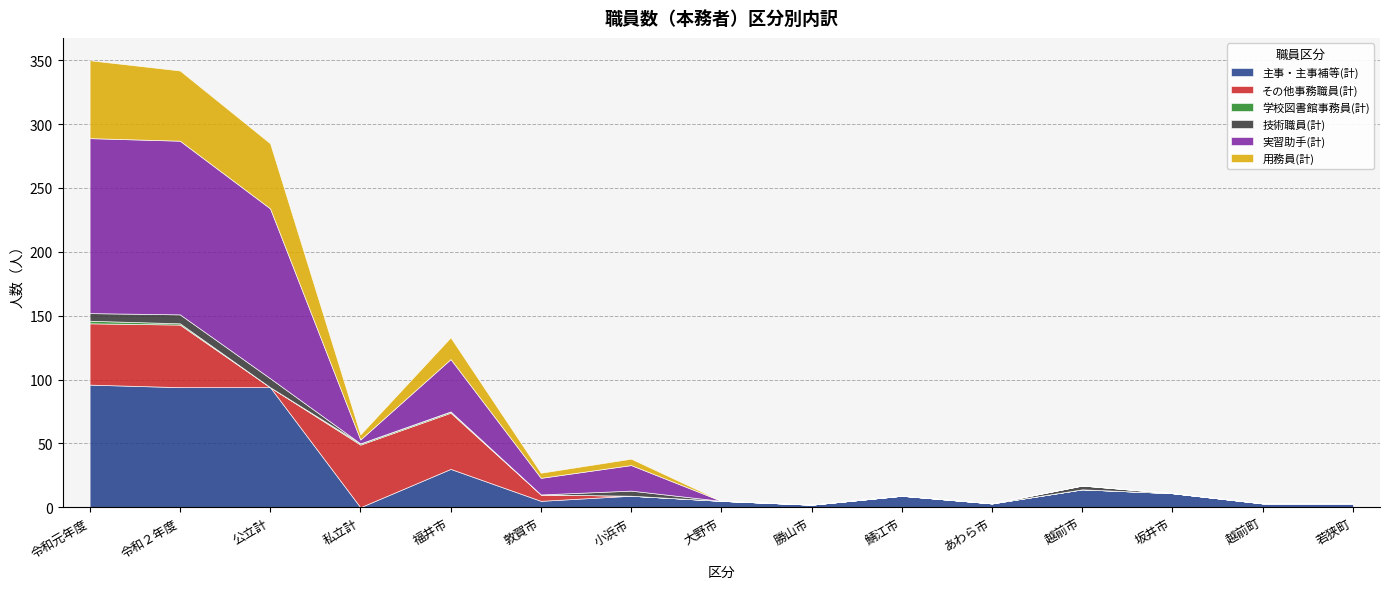

List the labels in order of その他事務職員(計) value, smallest first.

公立計, 小浜市, 大野市, 勝山市, 鯖江市, あわら市, 越前市, 坂井市, 越前町, 若狭町, 敦賀市, 福井市, 令和元年度, 令和２年度, 私立計